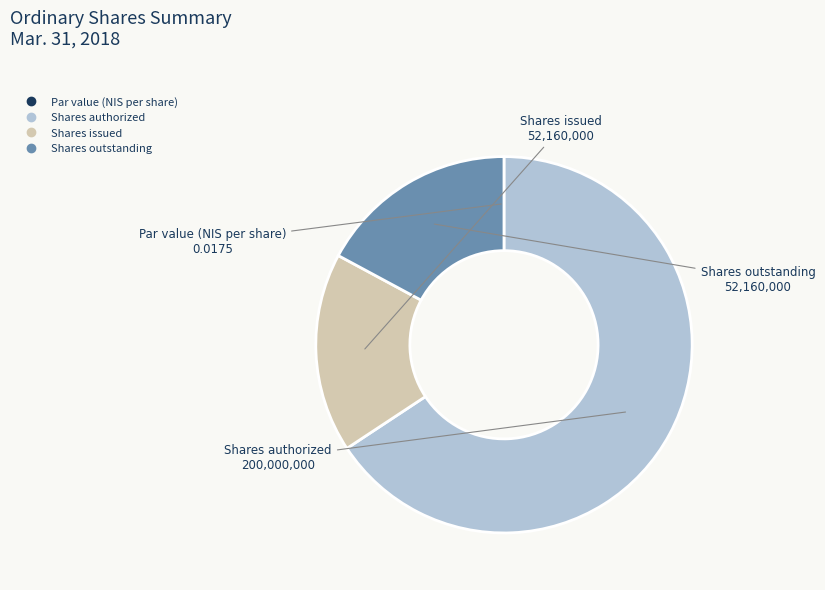

Which slice is the largest?

Shares authorized